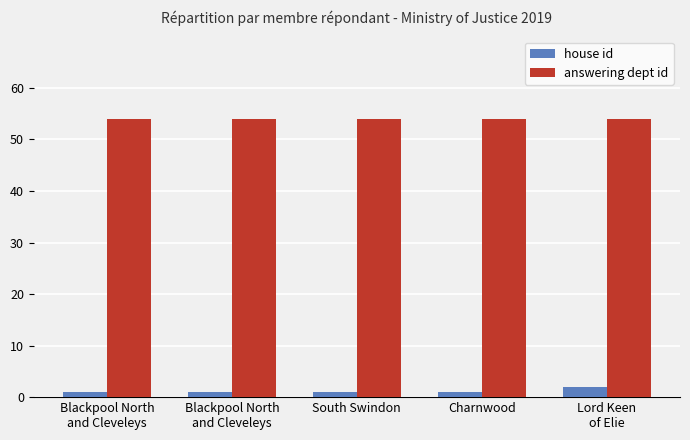

Count the number of data series in this chart.

2